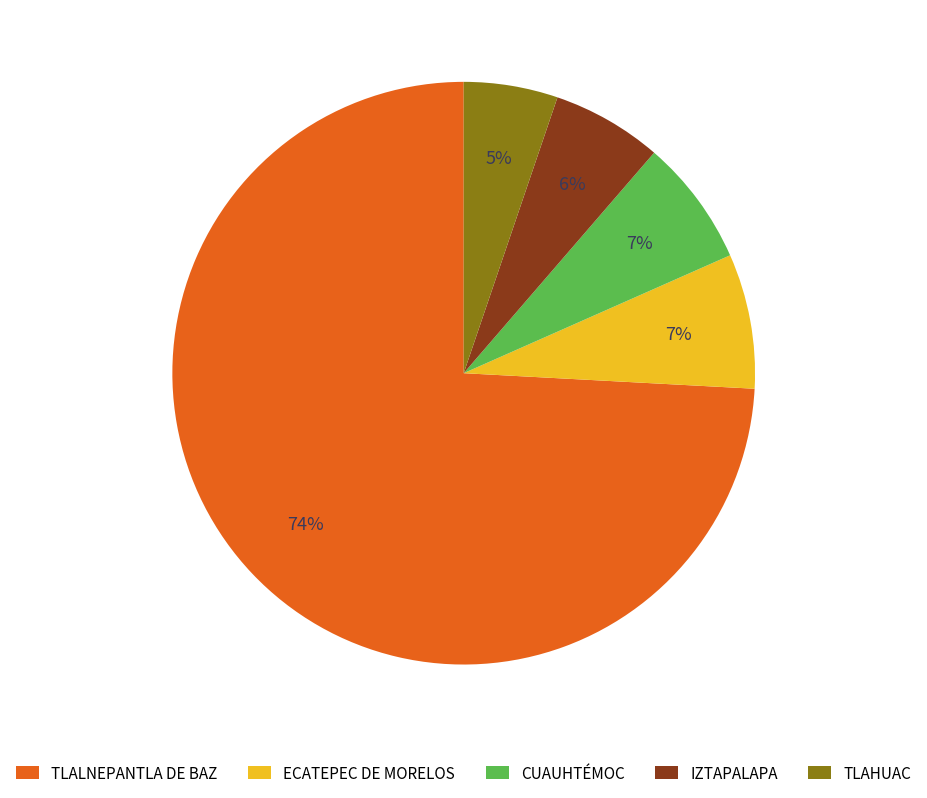

True or false: IZTAPALAPA accounts for 6% of the total.

True